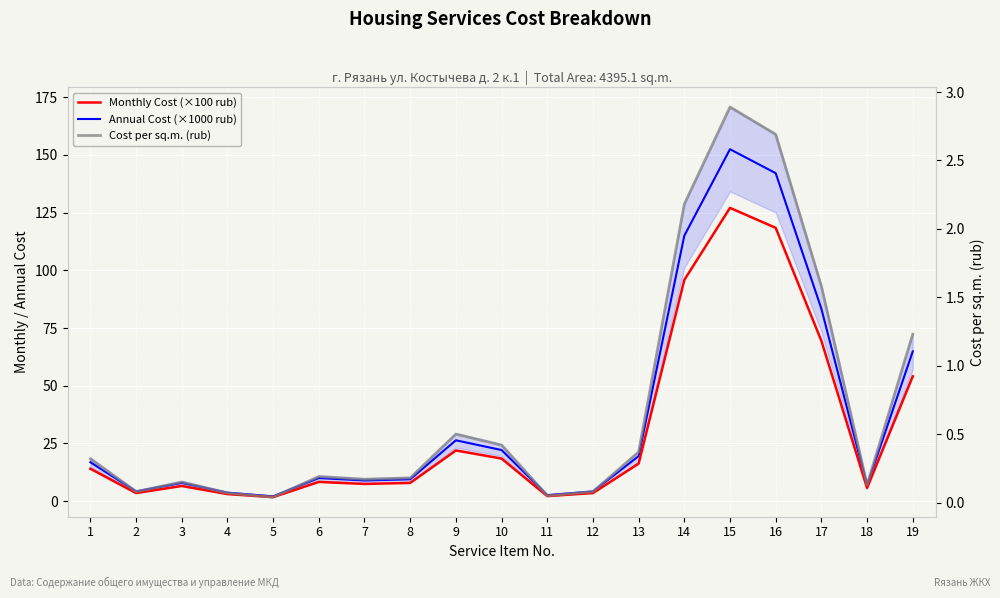

Between 10 and 12, which is larger?

10